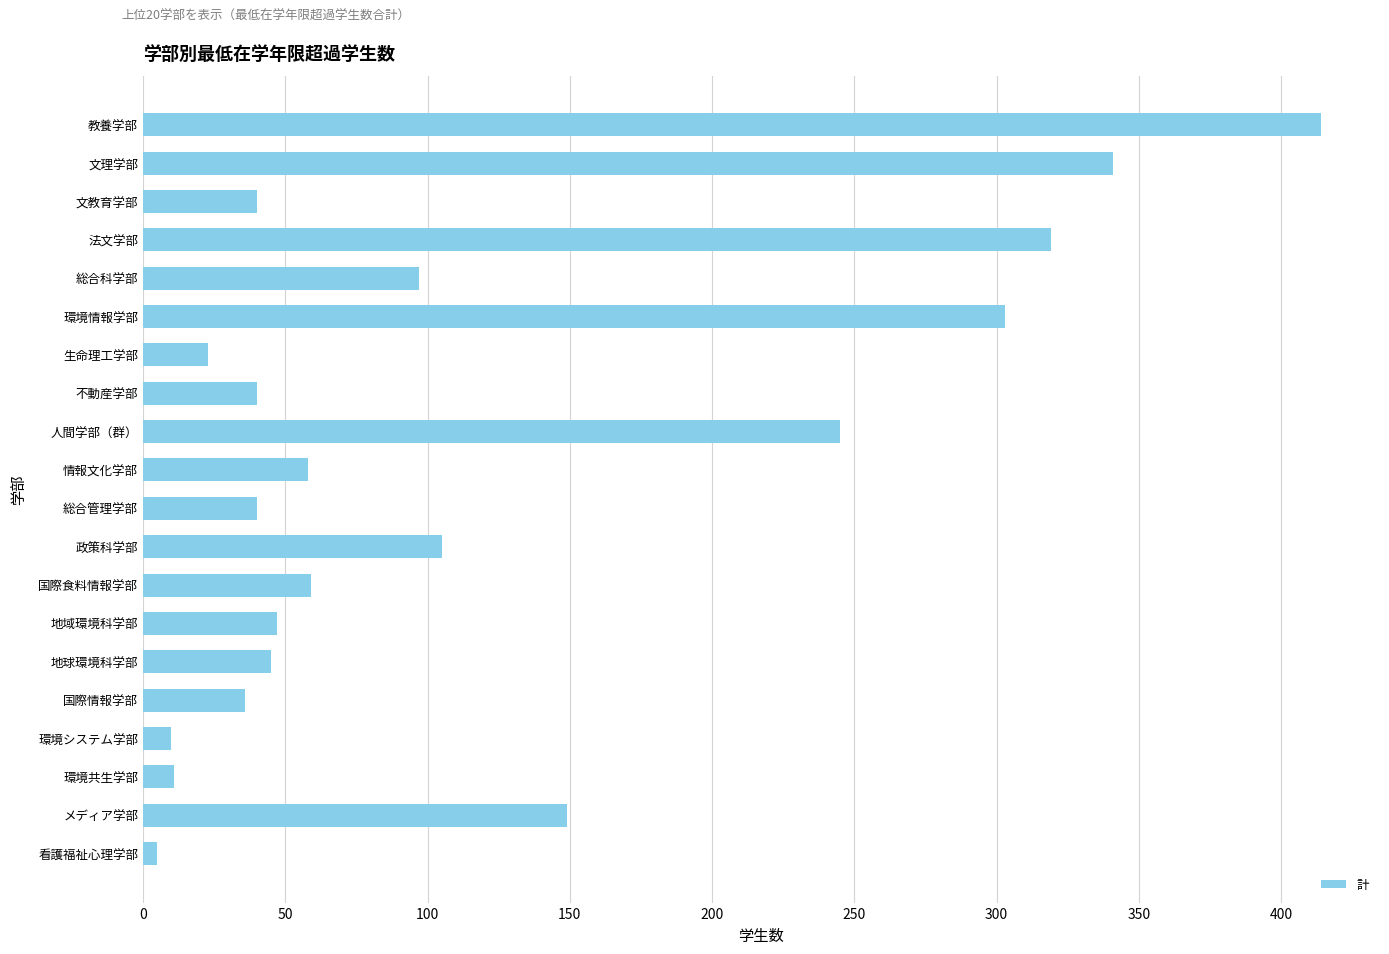

What is the difference between the maximum and minimum values?

409